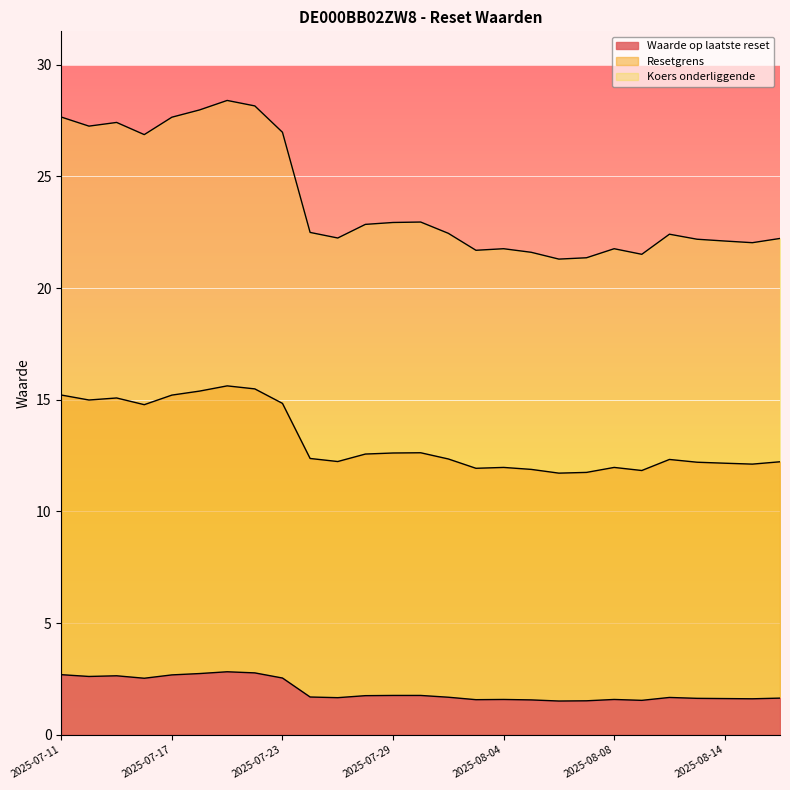

What is the approximate value of Koers onderliggende at 2025-07-17?

27.7